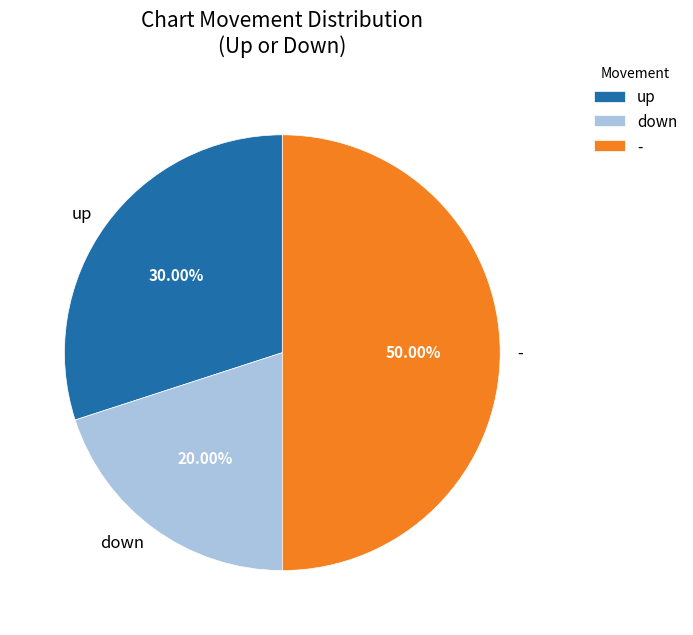

Which has a higher value, down or up?

up